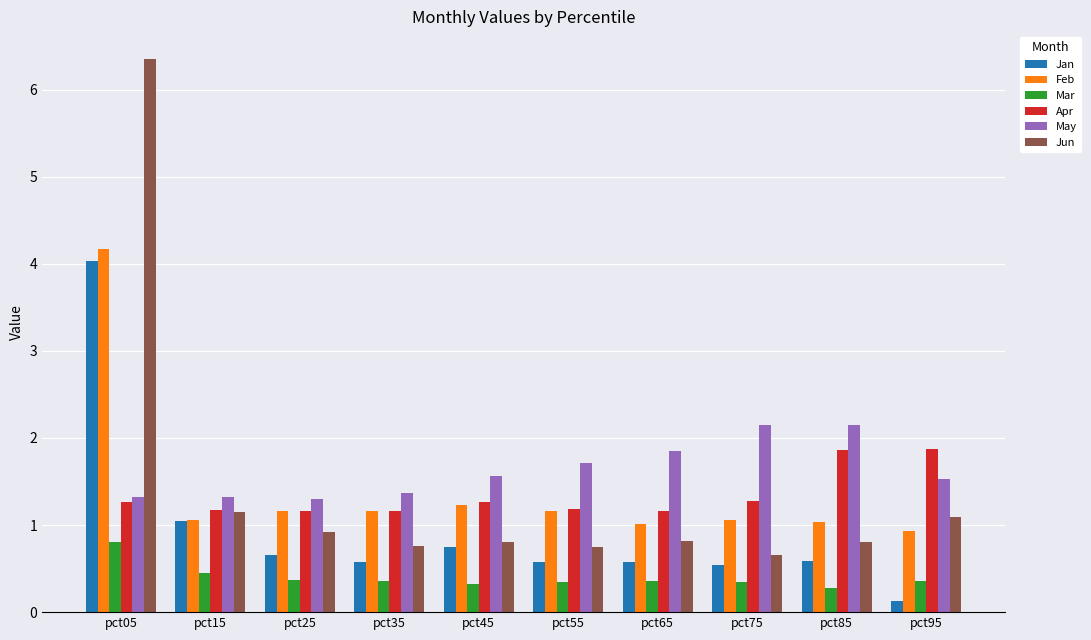

What are all the series names shown in the legend?

Jan, Feb, Mar, Apr, May, Jun